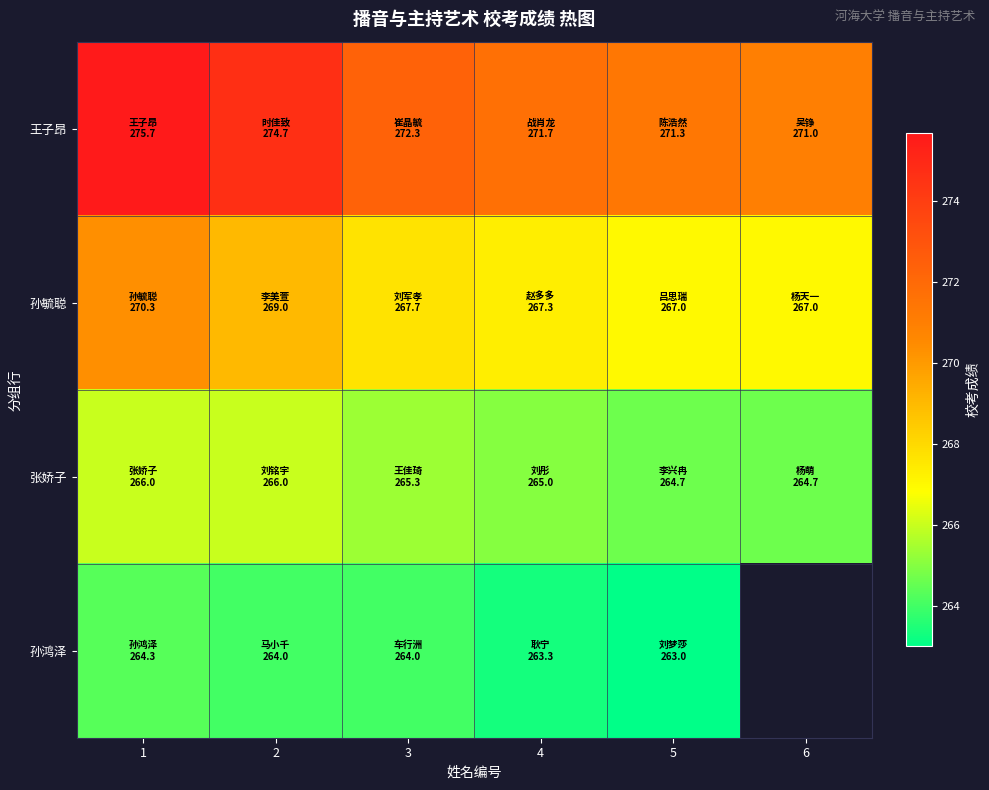

At how many categories does at least one series exceed 267?

6